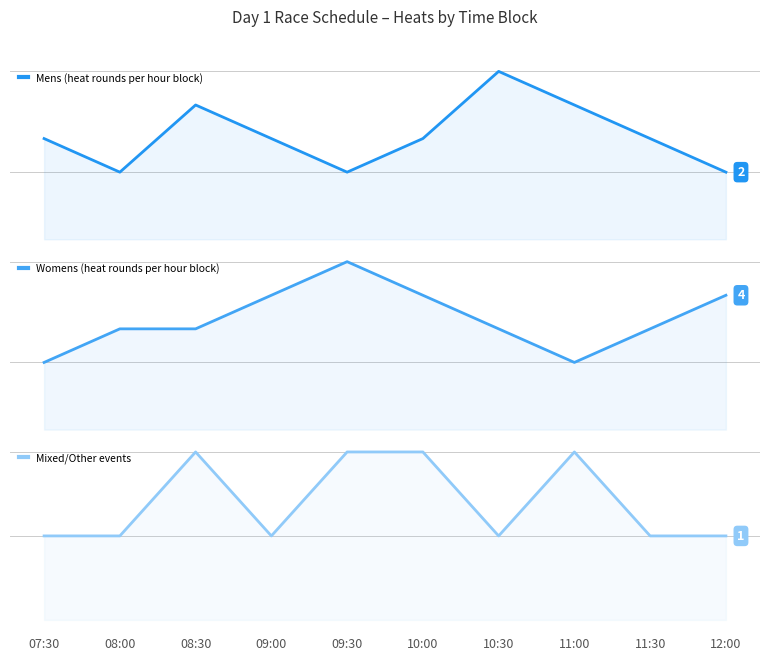

What position from the left is 12:00?

10